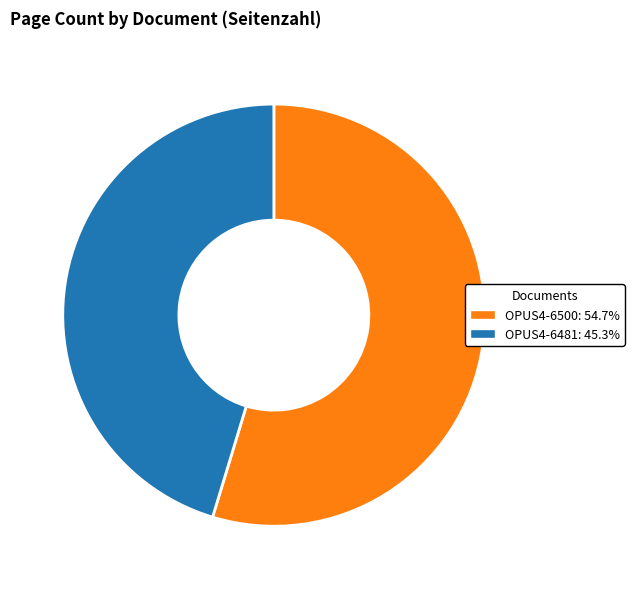

Is the sum of OPUS4-6500: 54.7% and OPUS4-6481: 45.3% greater than half?

Yes